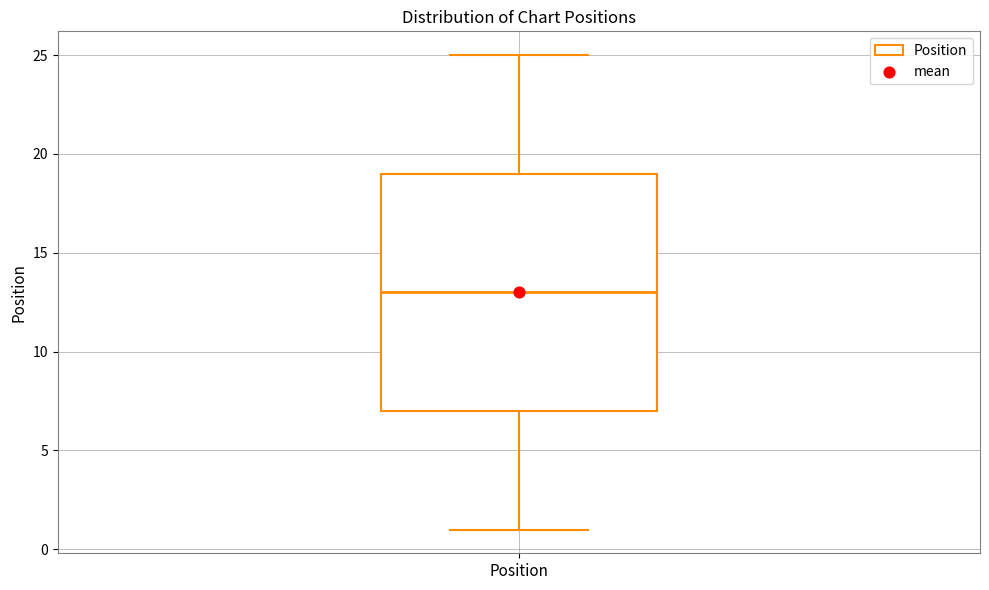

Read this box plot against the y-axis: the position of the median line, the range covered by the box, and the ends of both whiskers. The values are not printed on the chart, so give them approximately, as read against the axis.

median 13, box 7 to 19, whiskers 1 to 25